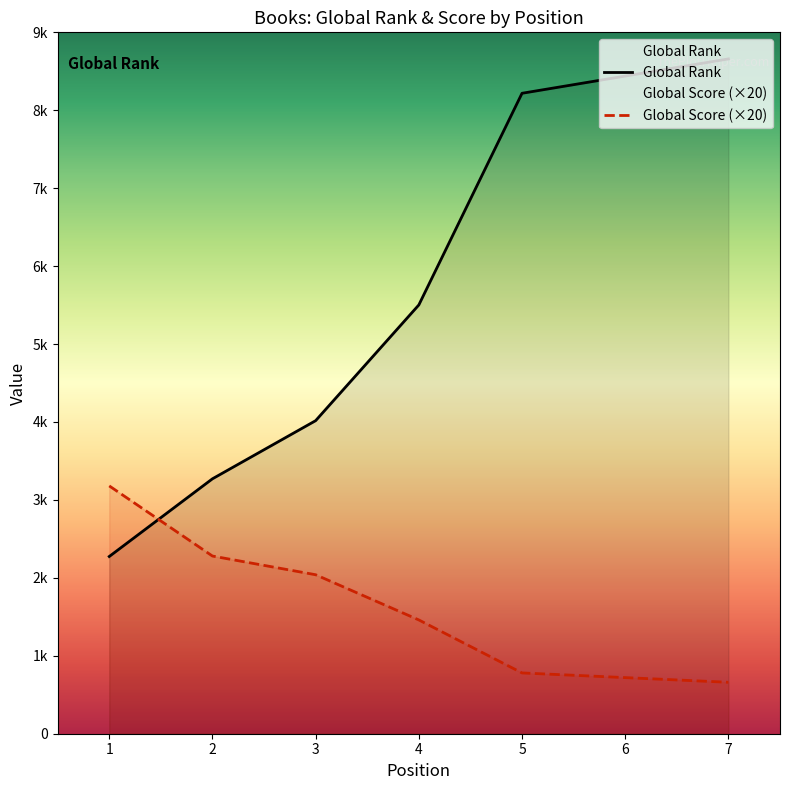

Reading left to right, list all the values displayed in this chart.

Global Rank: 1=2274	2=3271	3=4017	4=5502	5=8218	6=8439	7=8659
Global Score: 1=3180	2=2280	3=2040	4=1460	5=780	6=720	7=660